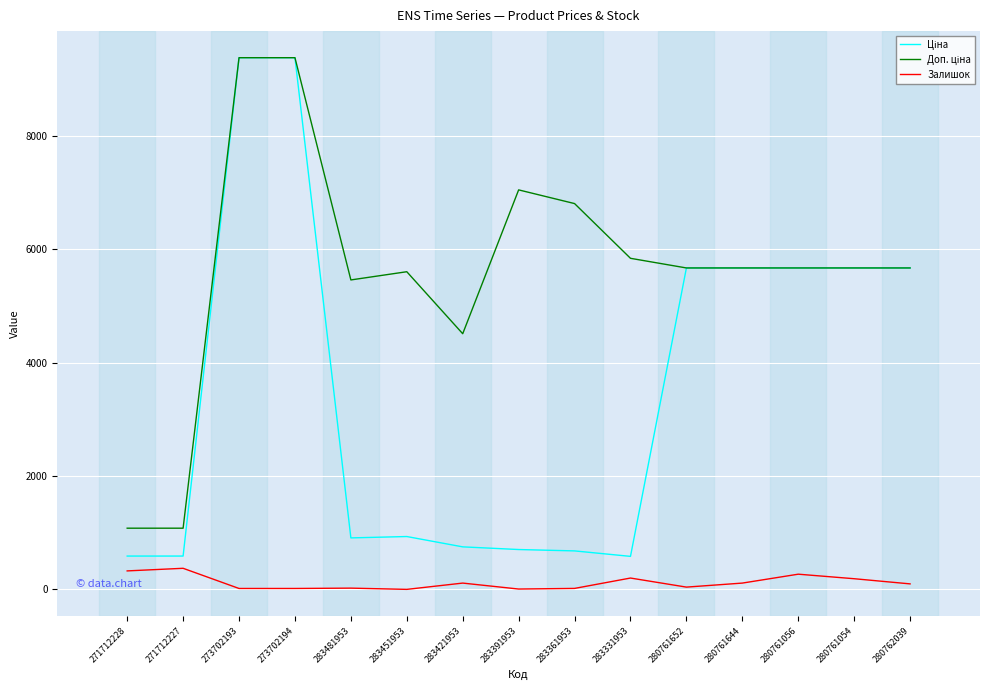

What is the greatest value displayed?

9384.0